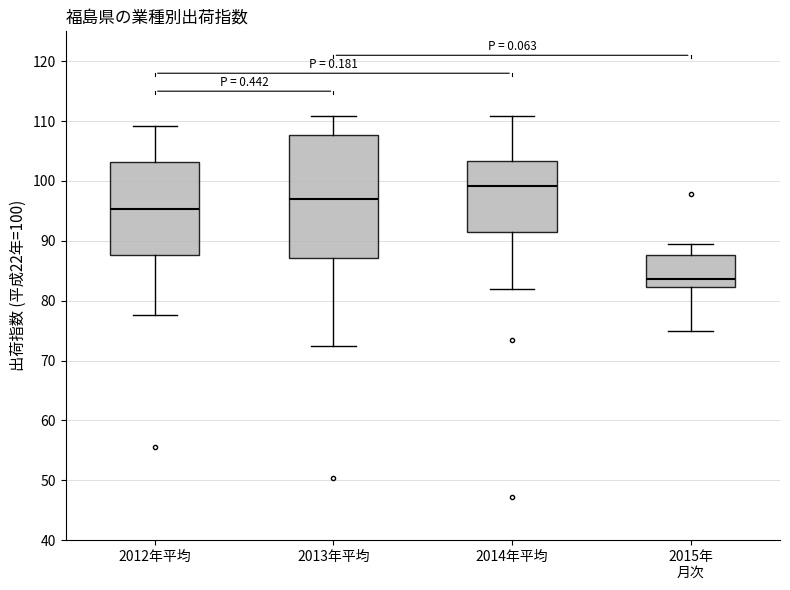

Reading left to right, transcribe this box plot: for each box, give where its median line is, the range the box spans, and where its two whiskers end, as read against the y-axis. The values are not printed on the chart, so give them approximately, as read against the axis.

2012年平均: median 95, box 88 to 103, whiskers 78 to 109
2013年平均: median 97, box 87 to 108, whiskers 72 to 111
2014年平均: median 99, box 91 to 103, whiskers 82 to 111
2015年 月次: median 84, box 82 to 88, whiskers 75 to 90